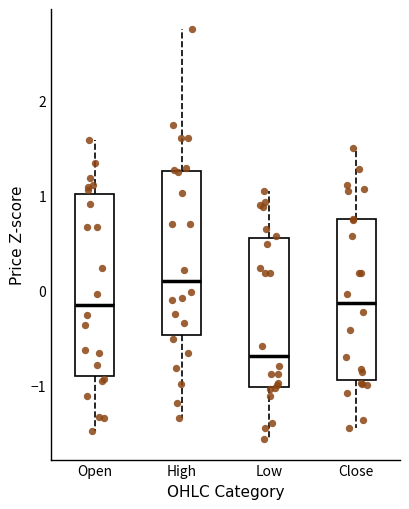

Reading left to right, transcribe this box plot: for each box, give where its median line is, the range the box spans, and where its two whiskers end, as read against the y-axis. The values are not printed on the chart, so give them approximately, as read against the axis.

Open: median -0.1, box -0.9 to 1.0, whiskers -1.5 to 1.6
High: median 0.1, box -0.5 to 1.3, whiskers -1.3 to 2.8
Low: median -0.7, box -1.0 to 0.6, whiskers -1.6 to 1.0
Close: median -0.1, box -0.9 to 0.8, whiskers -1.5 to 1.5